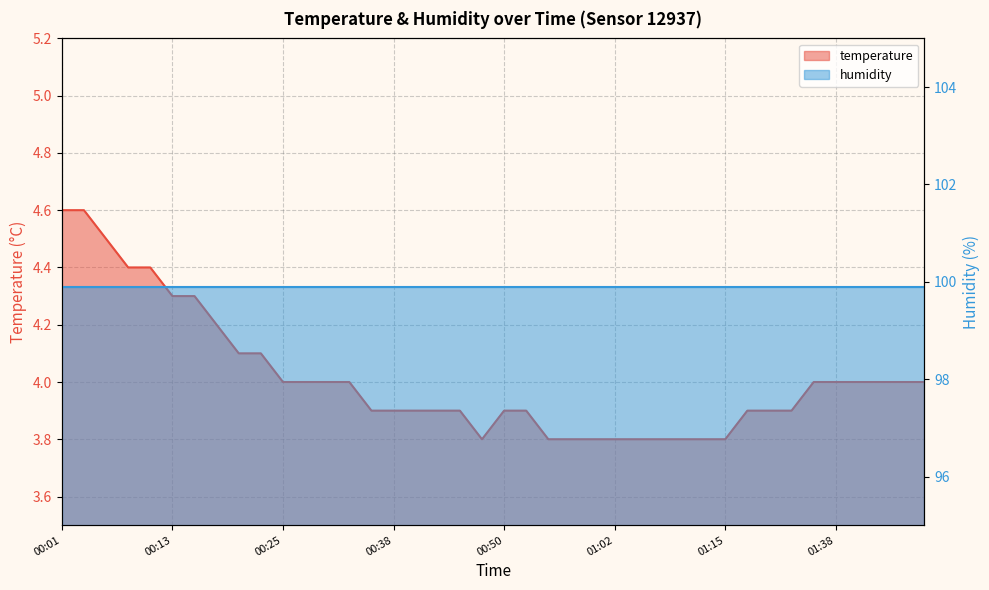

Where is the data nearest to the value 4?

00:25